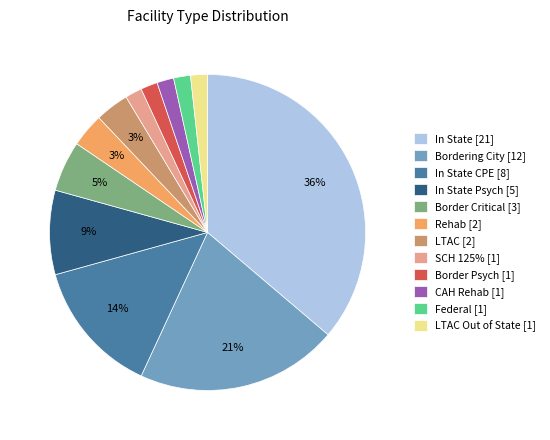

Is there a majority slice in this chart?

No